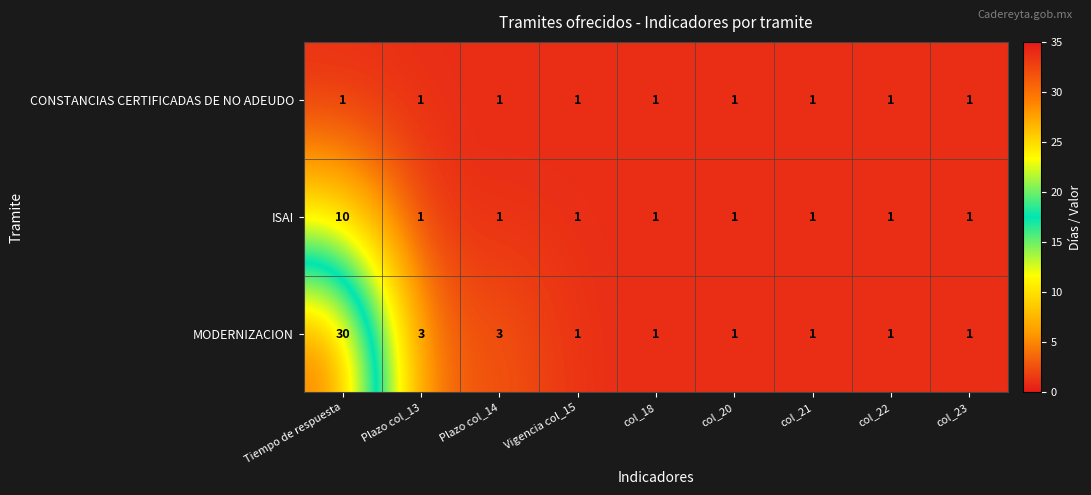

The value of MODERNIZACION at Vigencia col_15 is 2. True or false?

False